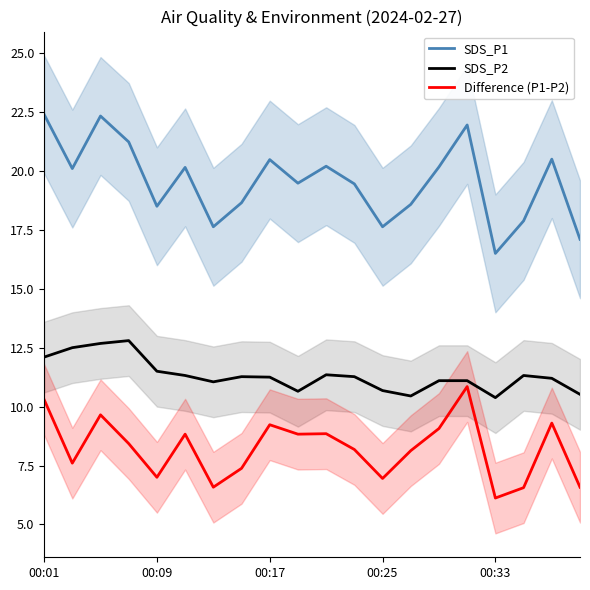

At which category is the sum across all series the highest?

00:01